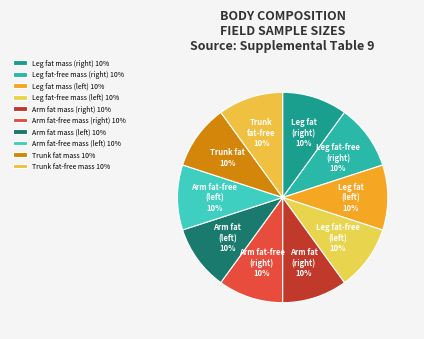

How many slices are in this pie chart?

10